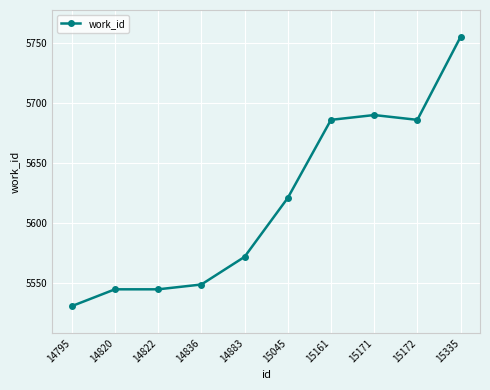

What is the difference between the maximum and second lowest values?

210